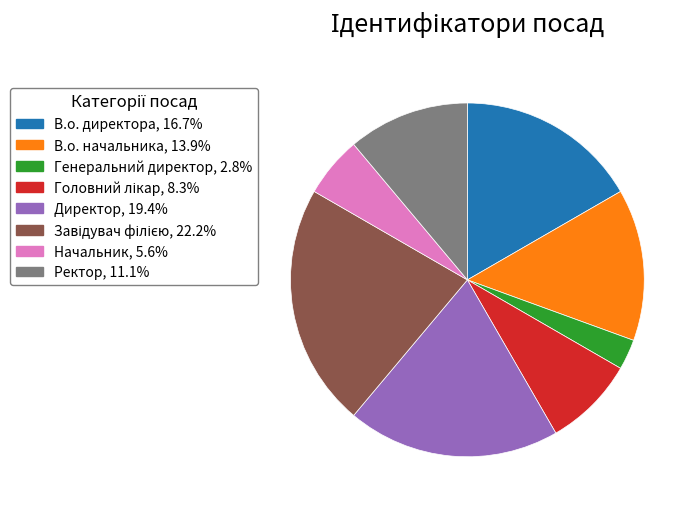

Combined, do Начальник and Генеральний директор account for over 50%?

No